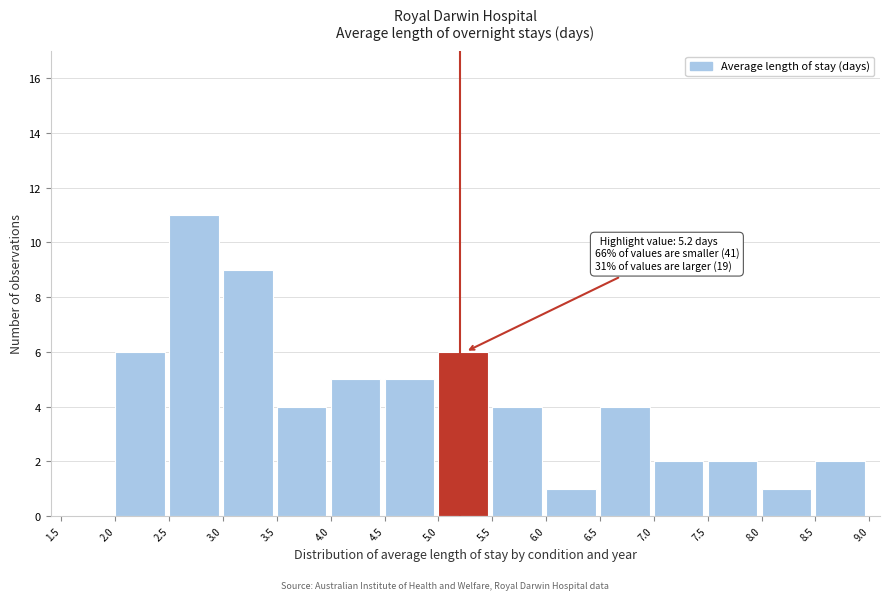

Which range on the x-axis has the tallest bar?

2.5 to 3.0